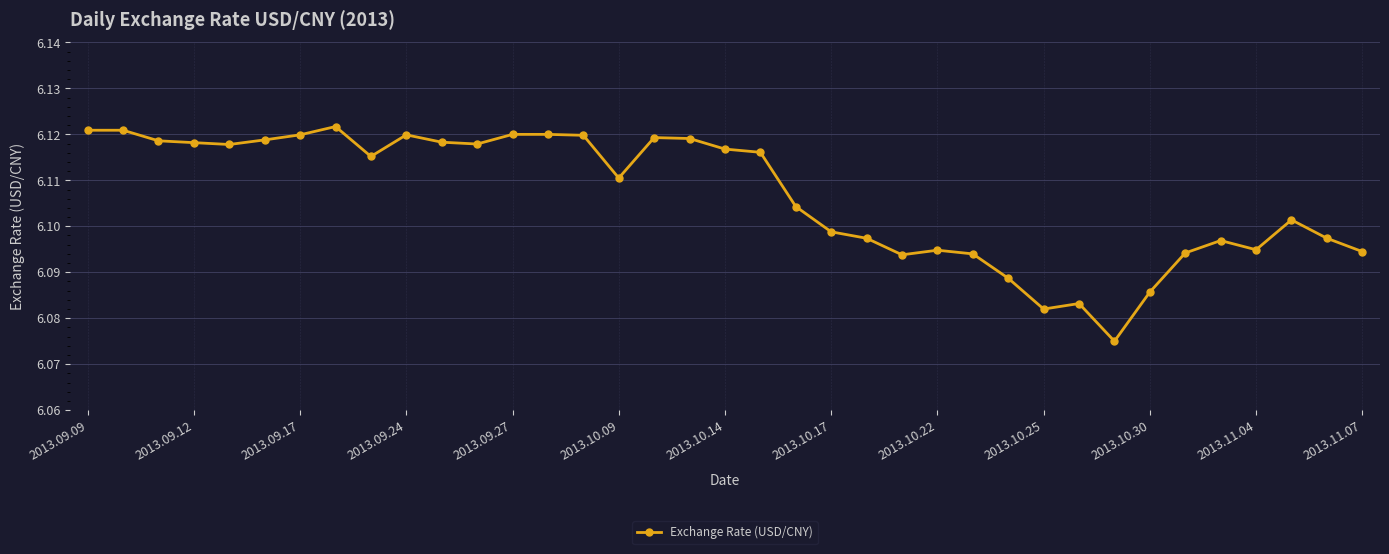

What is the sum of all values?

225.9